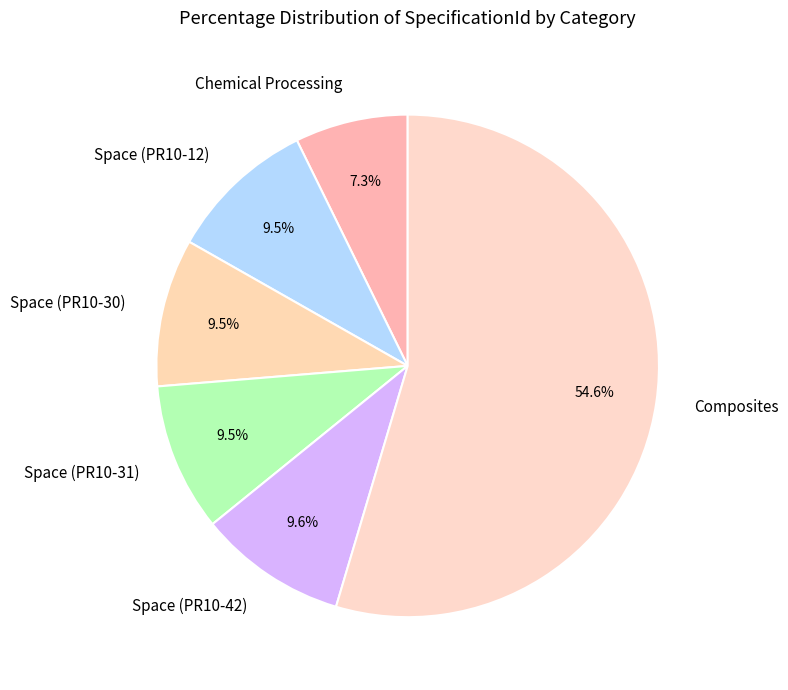

How much of the chart is everything except Space (PR10-30)?

90.5%